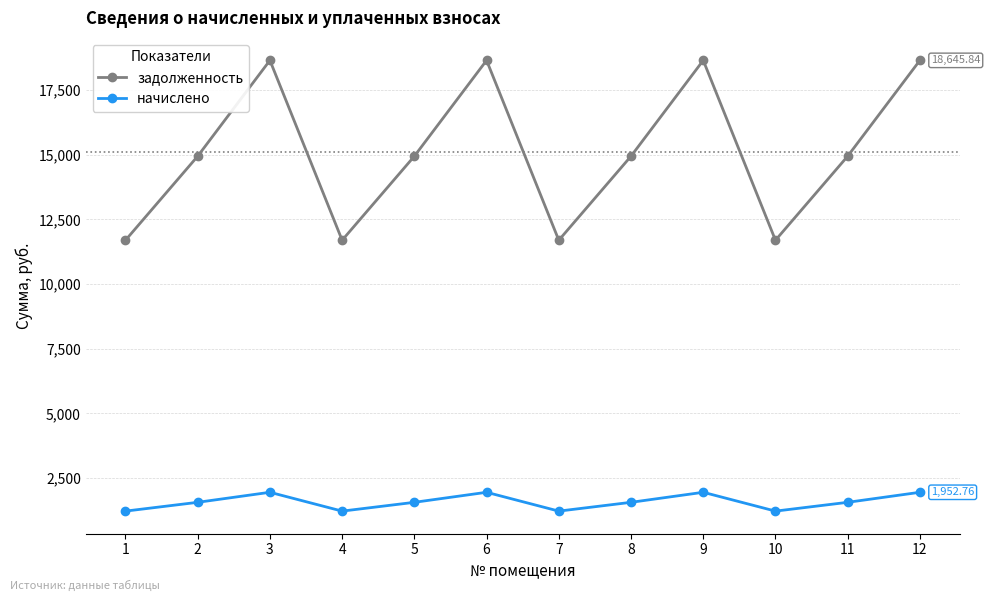

Rank the series by their maximum value, from highest to lowest.

задолженность, начислено